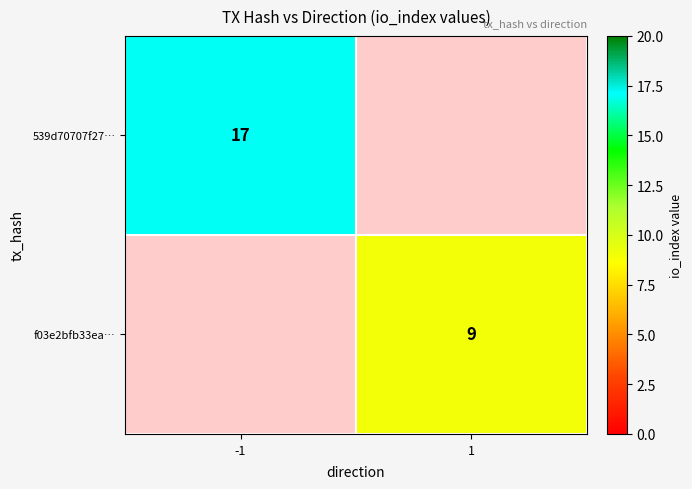

At which category does the chart reach its minimum across all series?

1